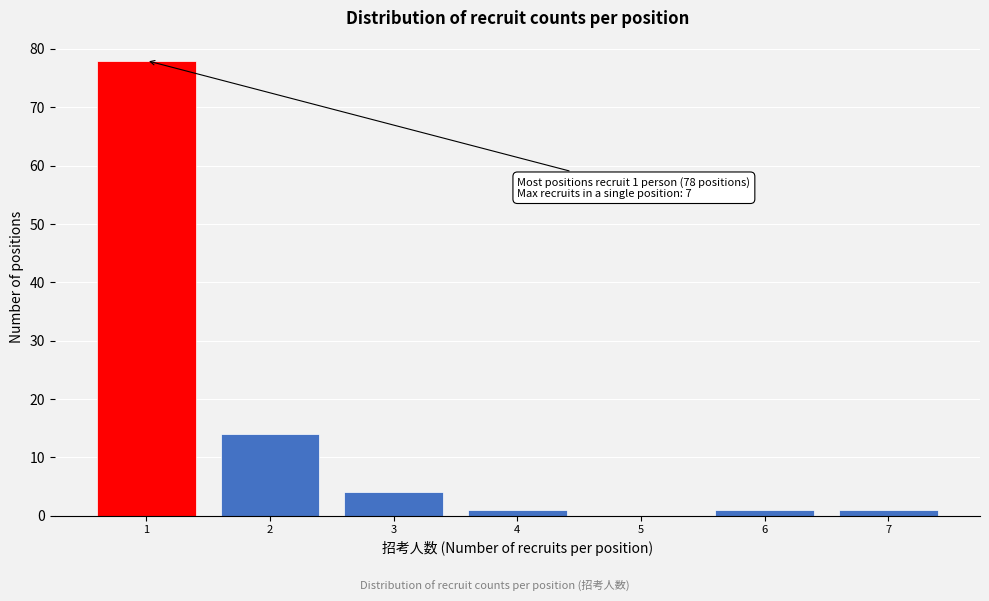

Reading left to right, extract all data points from this chart.

1=78	2=14	3=4	4=1	5=0	6=1	7=1